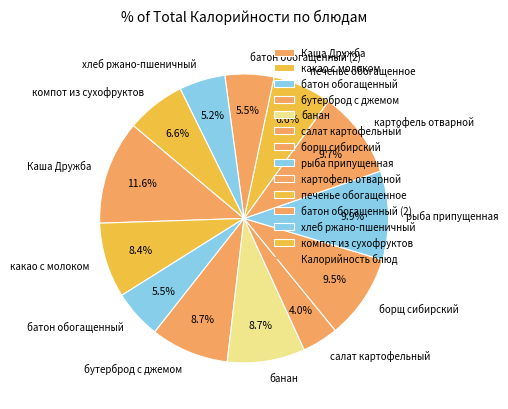

To the nearest percent, what is the combined percentage of рыба припущенная and банан?

19%